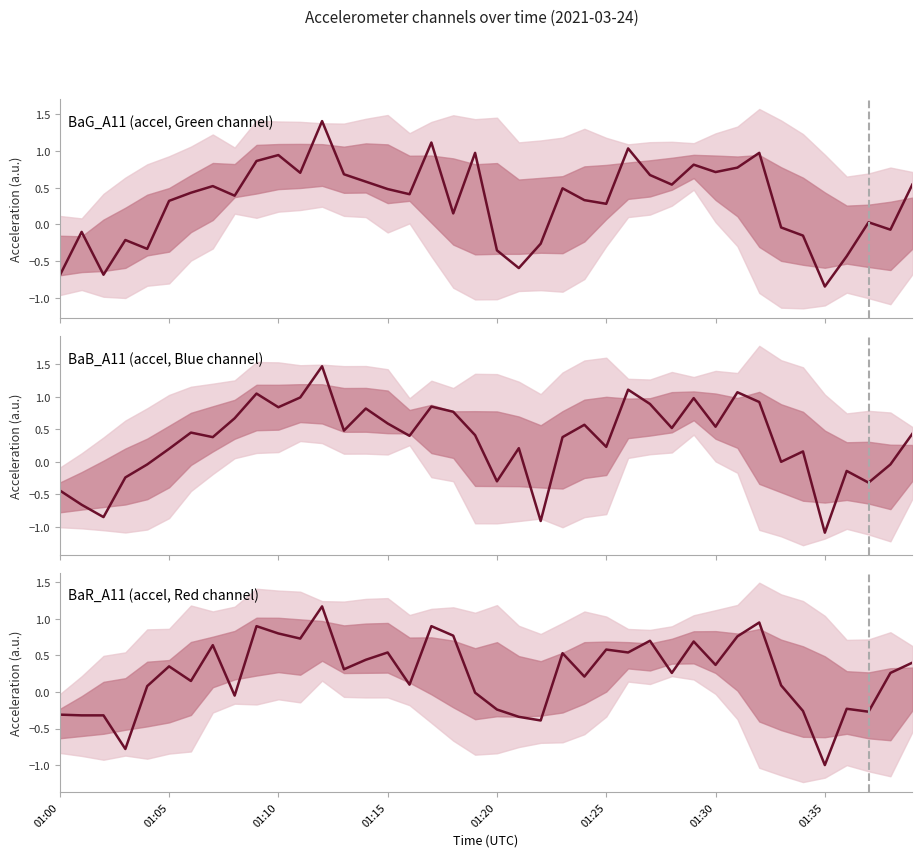

What is the total value across all series at 27?

2.3